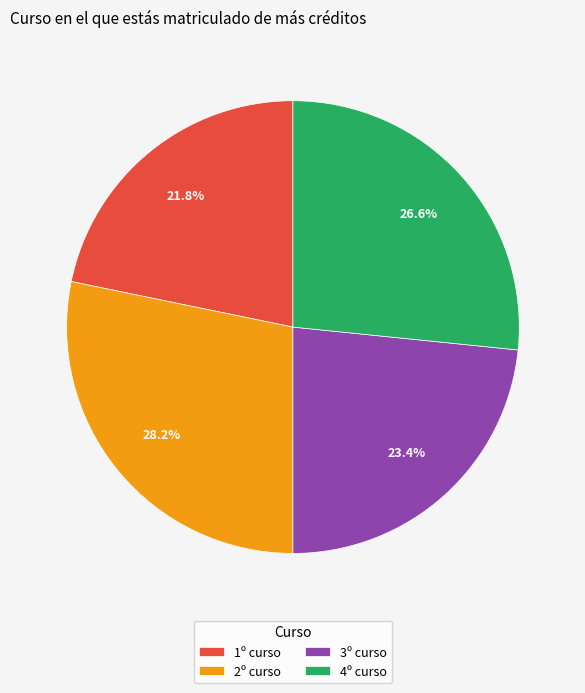

Which has a higher value, 3º curso or 2º curso?

2º curso